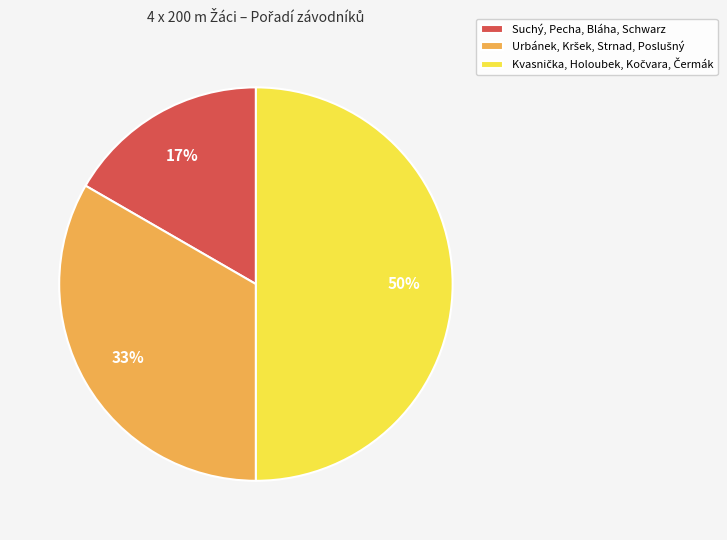

Which category has the smallest portion of the pie?

Suchý, Pecha, Bláha, Schwarz